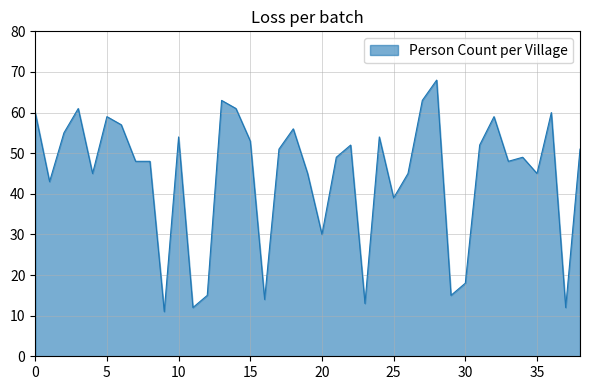

What is the maximum value shown in the chart?

68